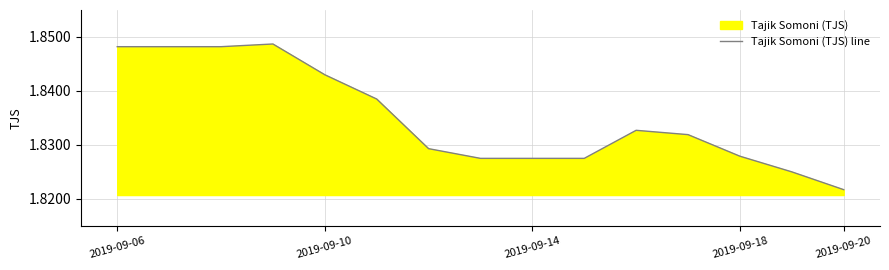

How many points are higher than both their immediate neighbors (excluding endpoints)?

2